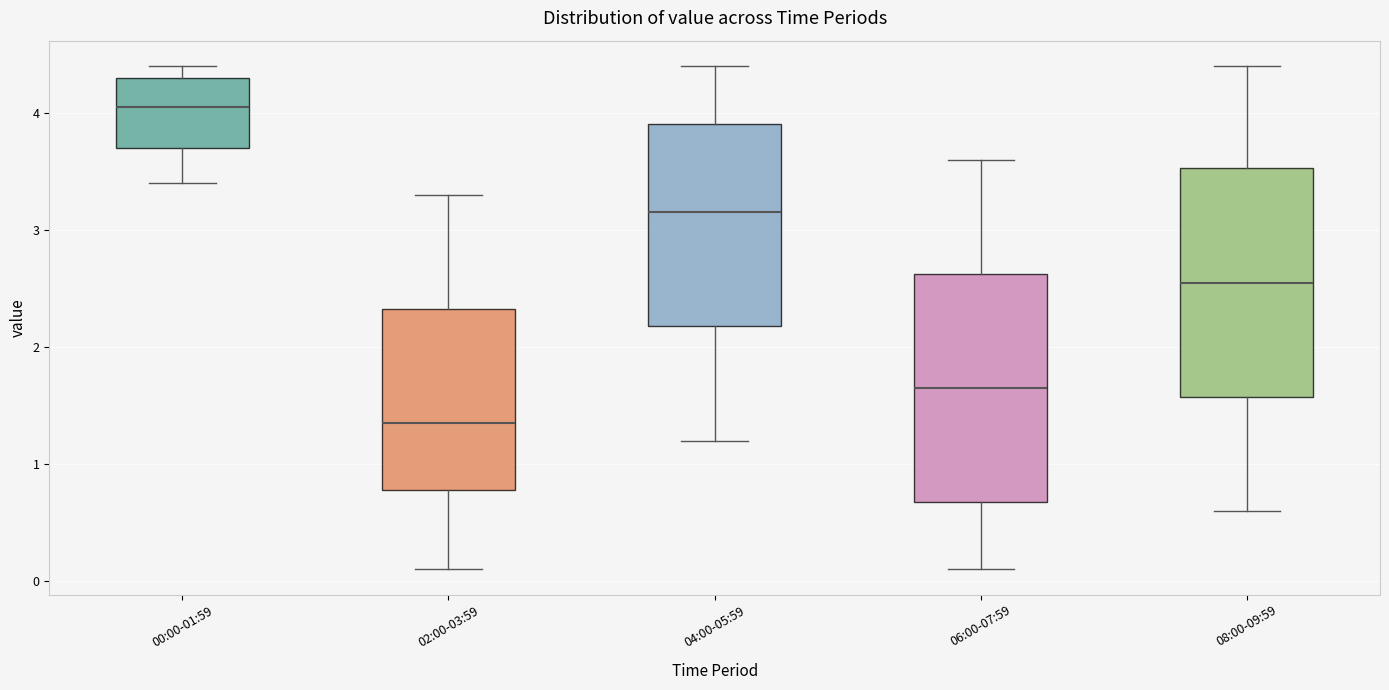

Reading left to right, transcribe this box plot: for each box, give where its median line is, the range the box spans, and where its two whiskers end, as read against the y-axis. The values are not printed on the chart, so give them approximately, as read against the axis.

00:00-01:59: median 4.1, box 3.7 to 4.3, whiskers 3.4 to 4.4
02:00-03:59: median 1.4, box 0.8 to 2.3, whiskers 0.1 to 3.3
04:00-05:59: median 3.2, box 2.2 to 3.9, whiskers 1.2 to 4.4
06:00-07:59: median 1.7, box 0.7 to 2.6, whiskers 0.1 to 3.6
08:00-09:59: median 2.6, box 1.6 to 3.5, whiskers 0.6 to 4.4